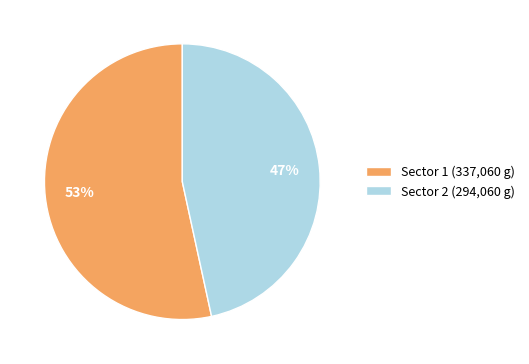

What is the majority slice?

Sector 1